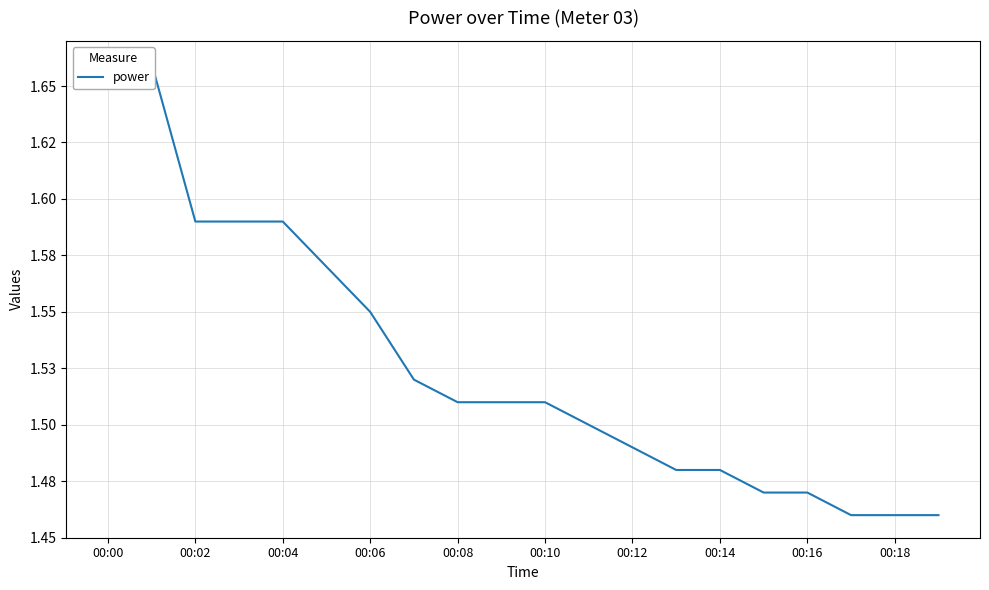

Where is the data nearest to the value 1?

17